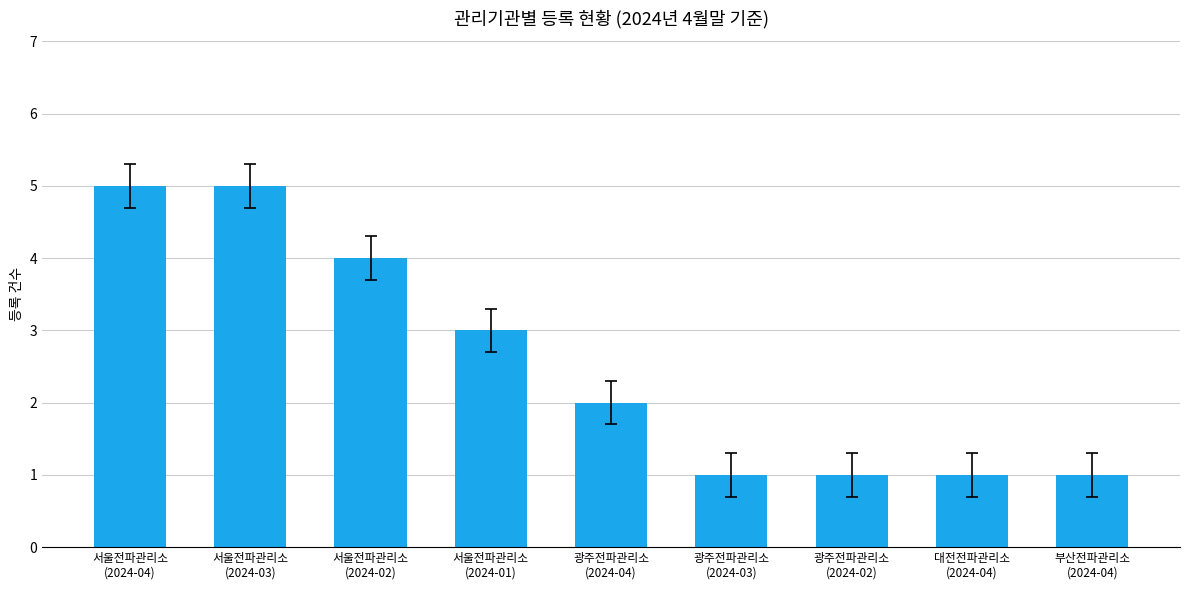

What is the maximum value shown in the chart?

5